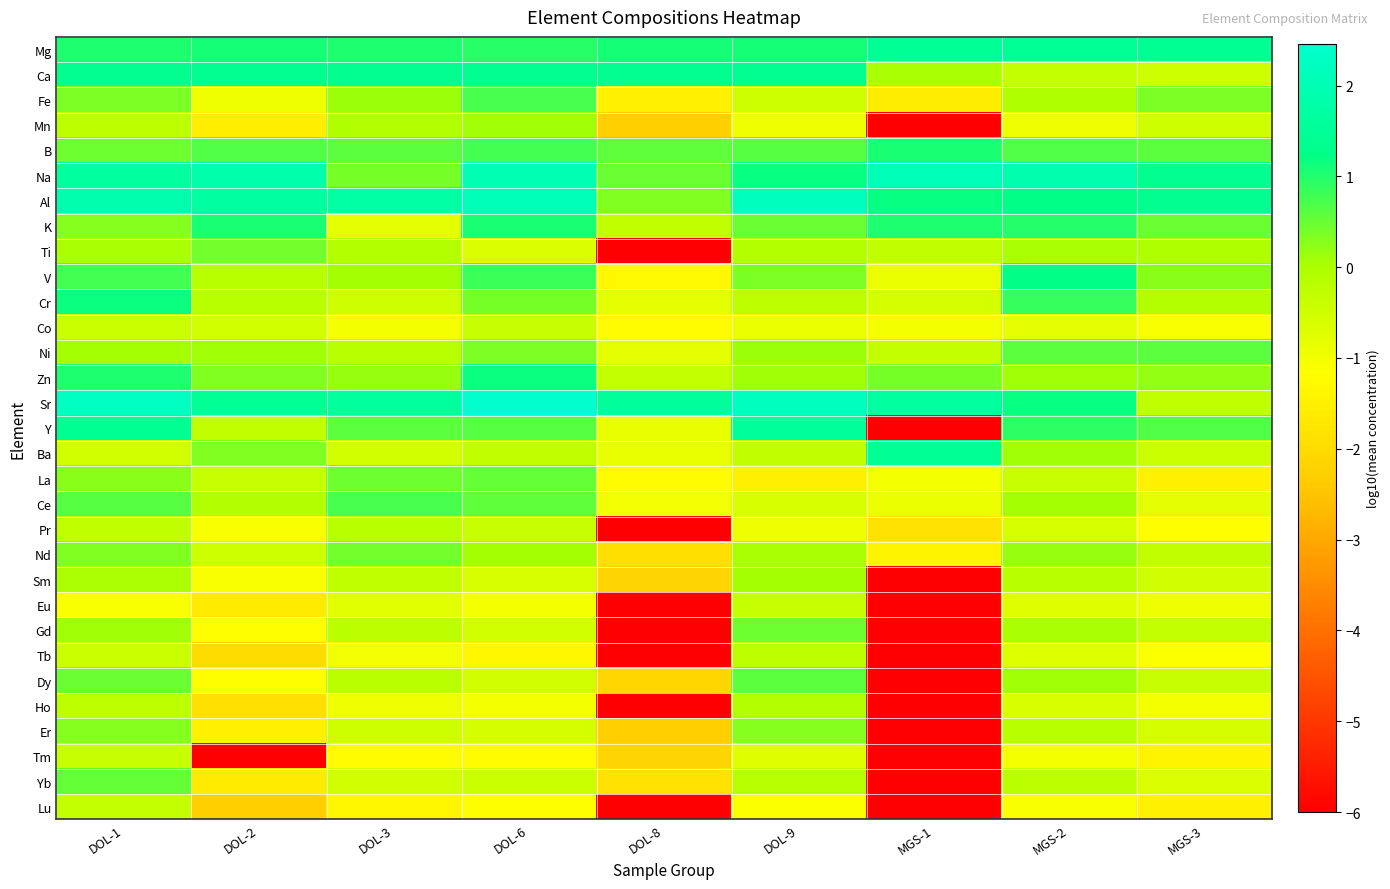

Rank the series by their maximum value, from highest to lowest.

Sr, Al, Na, Y, Ba, Mg, Ca, V, Cr, Zn, K, B, Fe, Ce, Dy, Ni, Yb, La, Gd, Ti, Nd, Er, Mn, Sm, Ho, Pr, Tb, Lu, Eu, Tm, Co